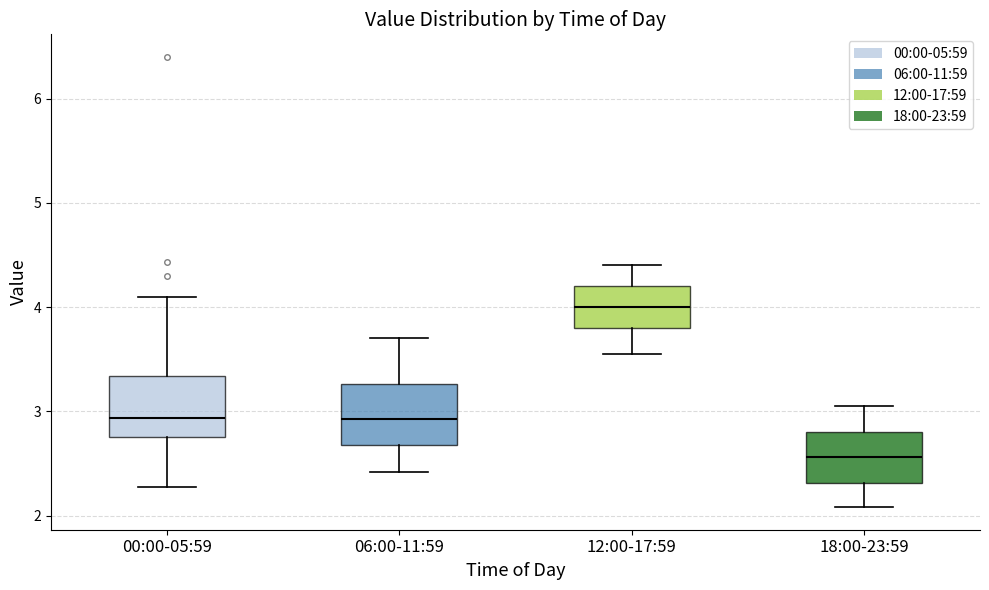

Where is the upper edge of the box for 18:00-23:59 on the y-axis? The values are not printed on the chart, so give them approximately, as read against the axis.

2.8